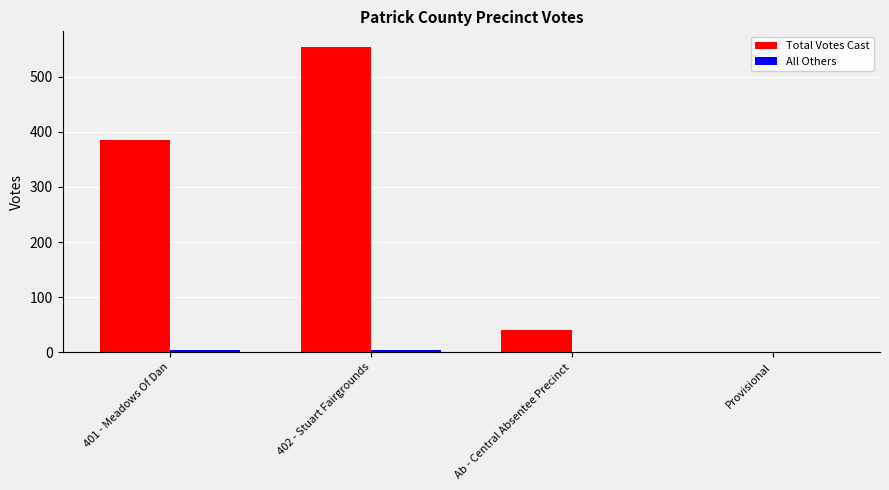

Which series changed the most between 401 - Meadows Of Dan and Provisional?

Total Votes Cast